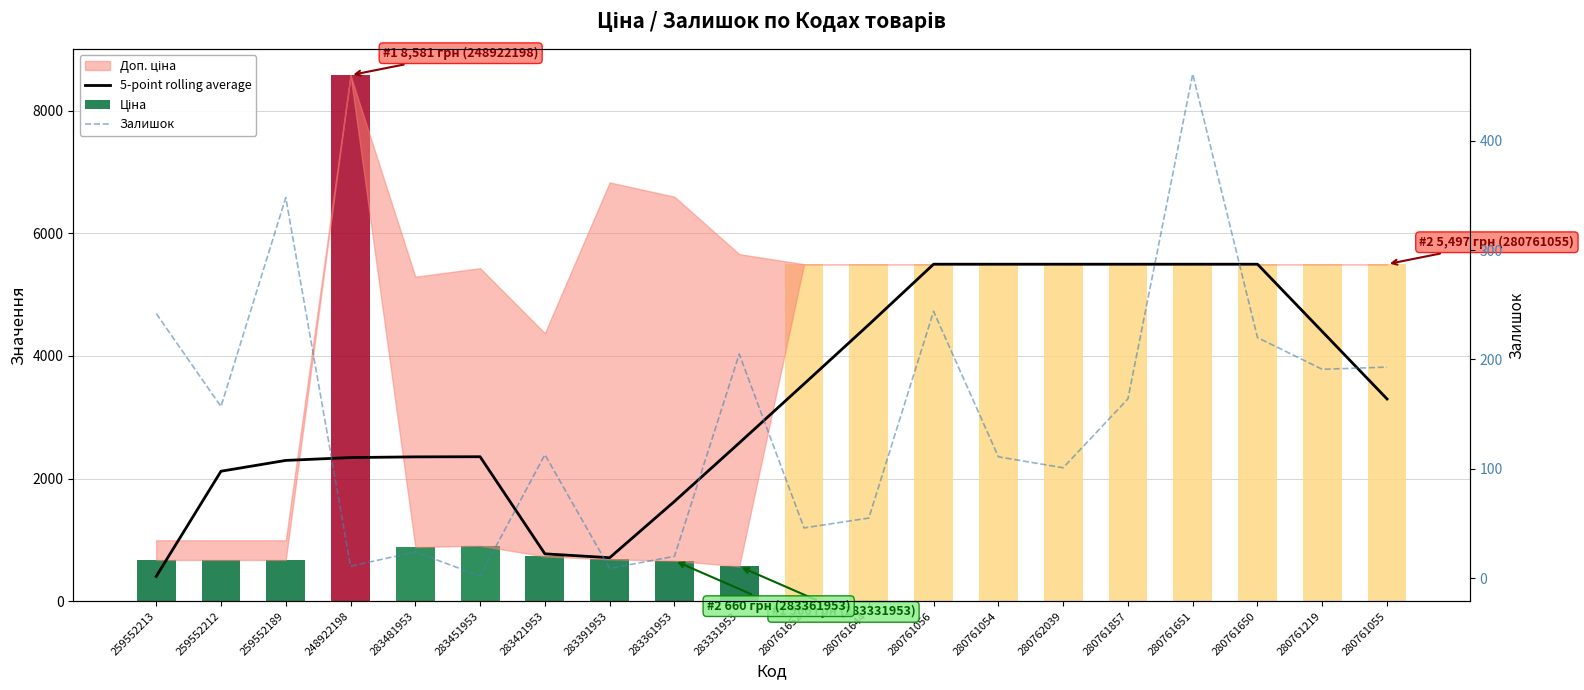

What is the greatest value displayed?

8581.1